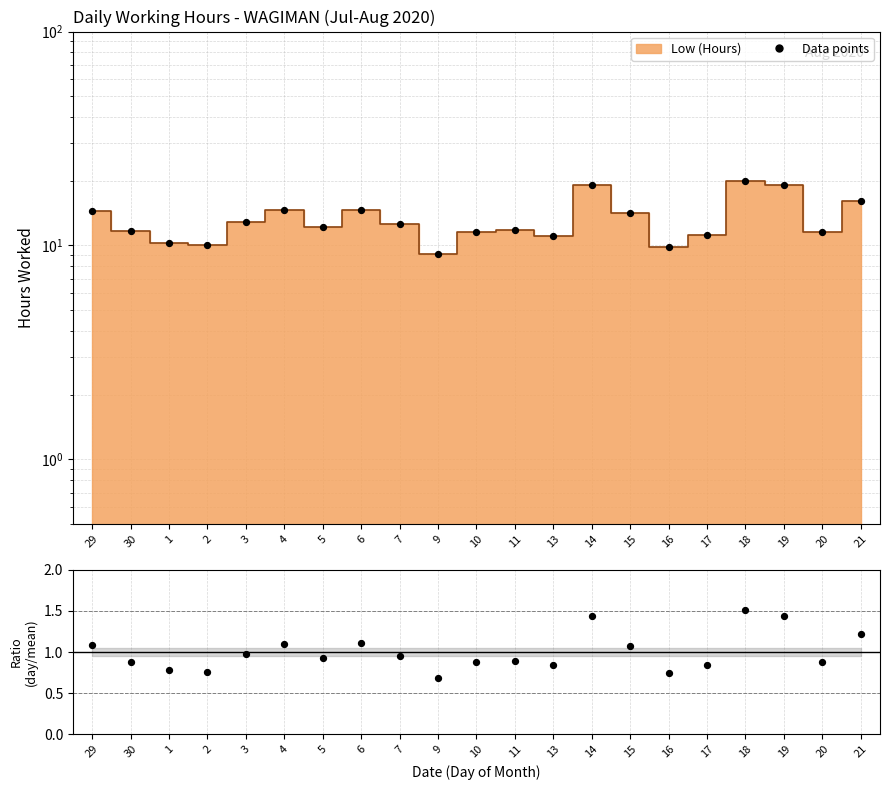

At how many categories does at least one series exceed 4?

21